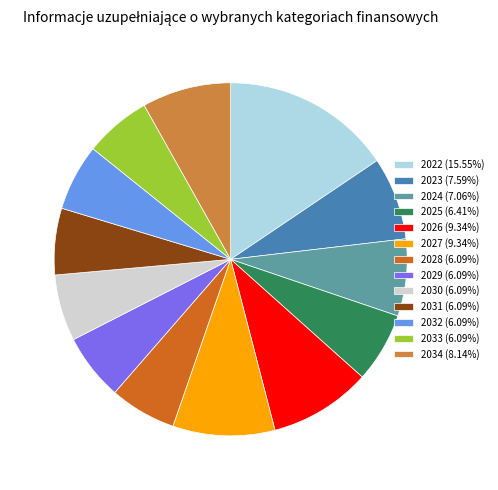

What is the ratio of the value at 2024 (7.06%) to the value at 2027 (9.34%)?

0.8